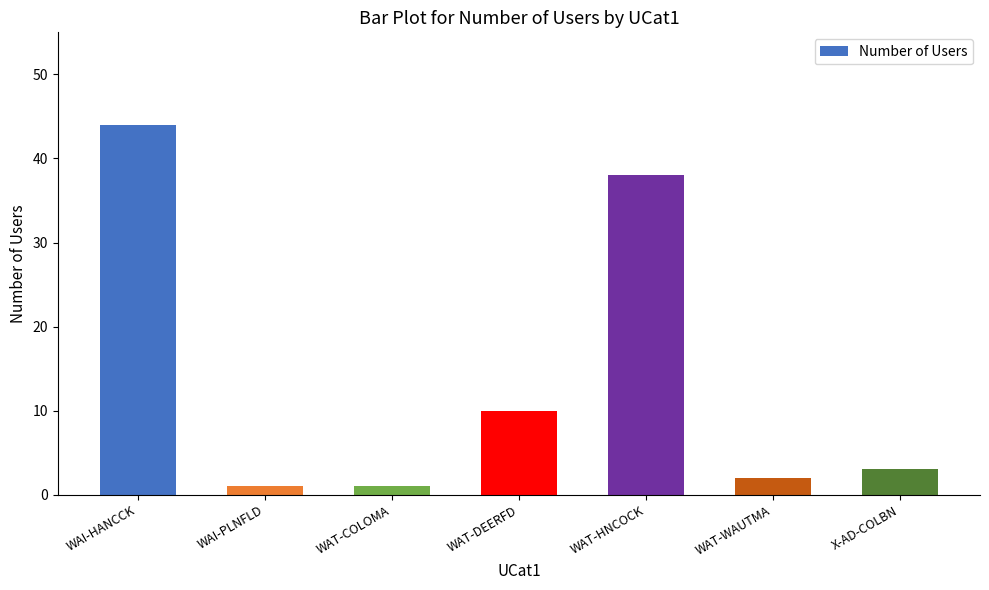

Reading left to right, extract all data points from this chart.

44	1	1	10	38	2	3